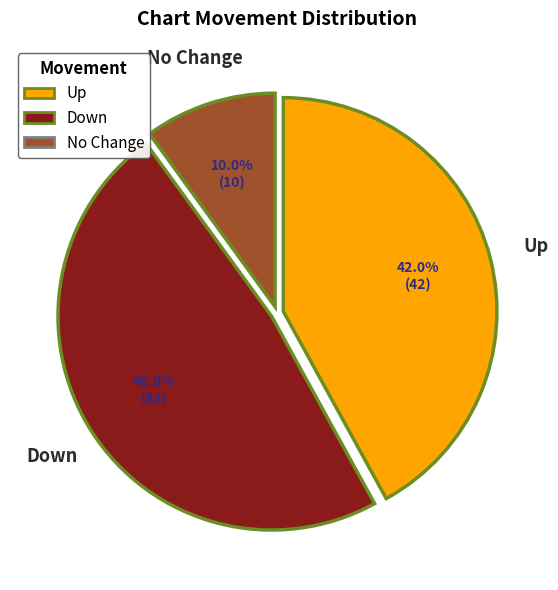

Is there any slice that represents more than half of the pie?

No